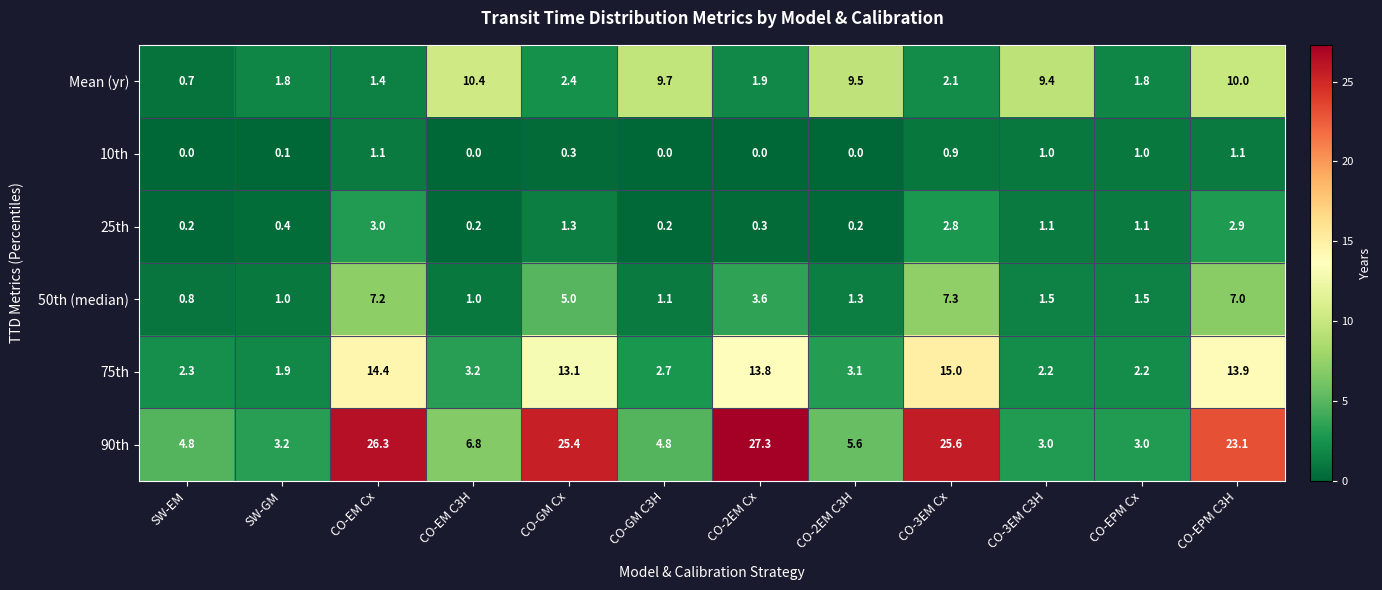

At how many categories does at least one series exceed 17?

5